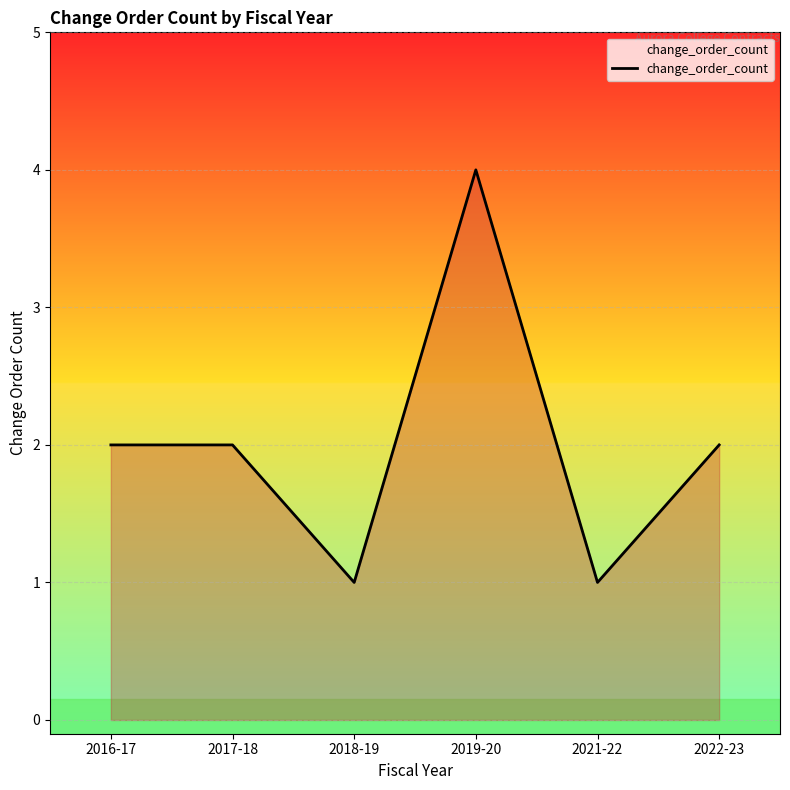

The chart shows a value of 1 at 2018-19. True or false?

True